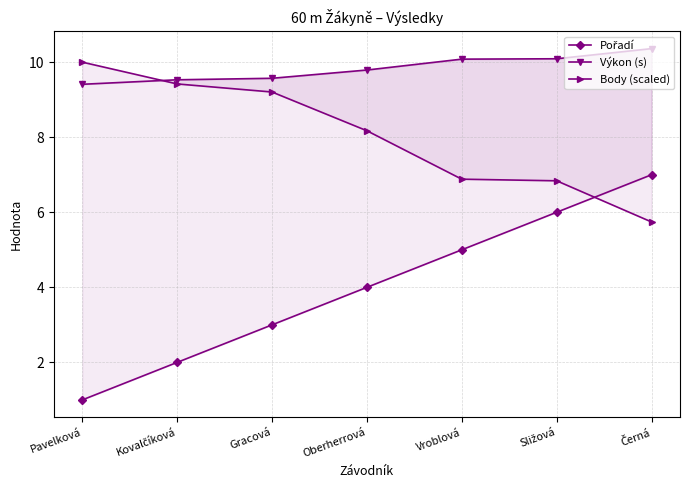

Is the value of Pořadí at Oberherrová greater than the value of Body (scaled) at Černá?

No